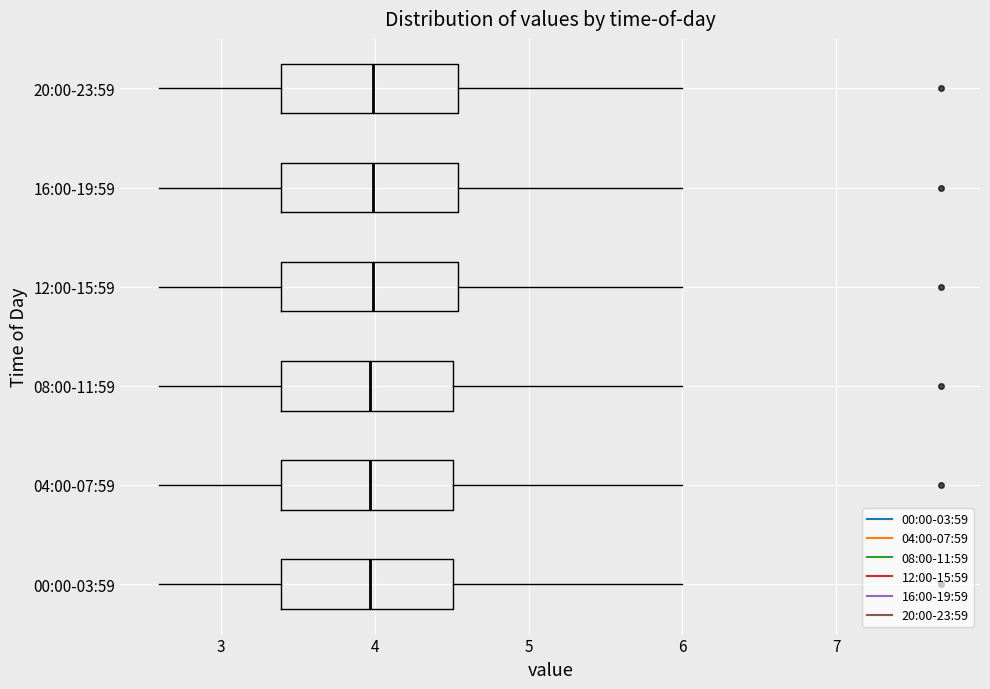

Reading bottom to top, transcribe this box plot: for each box, give where its median line is, the range the box spans, and where its two whiskers end, as read against the x-axis. The values are not printed on the chart, so give them approximately, as read against the axis.

00:00-03:59: median 4.0, box 3.4 to 4.5, whiskers 2.6 to 6.0
04:00-07:59: median 4.0, box 3.4 to 4.5, whiskers 2.6 to 6.0
08:00-11:59: median 4.0, box 3.4 to 4.5, whiskers 2.6 to 6.0
12:00-15:59: median 4.0, box 3.4 to 4.5, whiskers 2.6 to 6.0
16:00-19:59: median 4.0, box 3.4 to 4.5, whiskers 2.6 to 6.0
20:00-23:59: median 4.0, box 3.4 to 4.5, whiskers 2.6 to 6.0